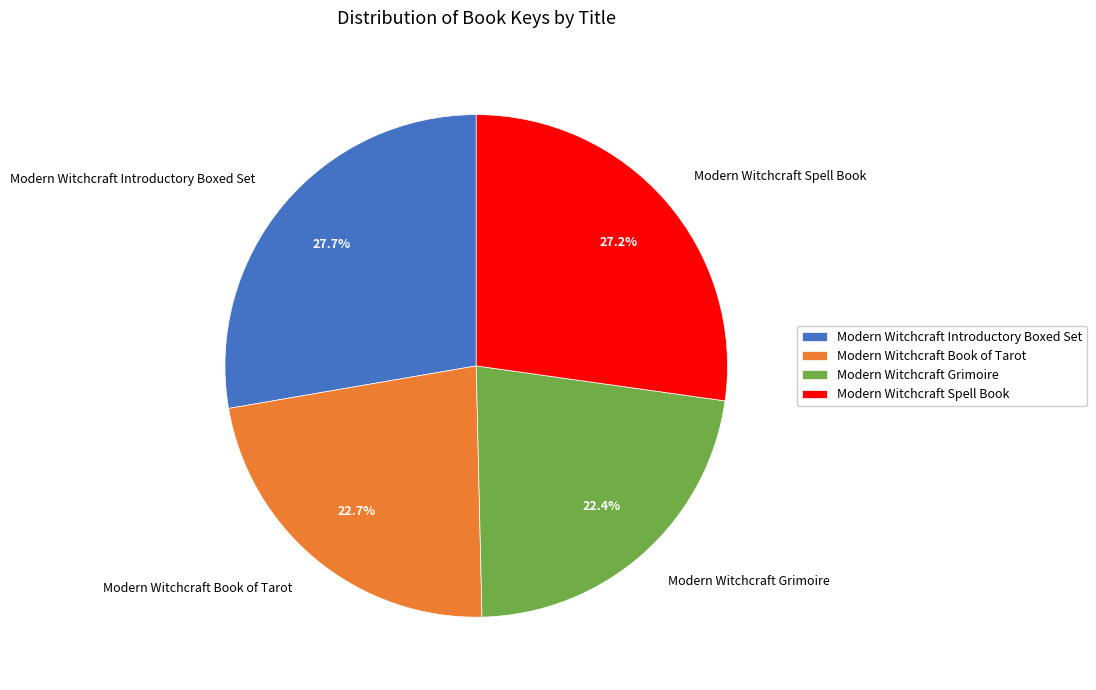

To the nearest percent, what is the difference between the largest and smallest slice percentages?

5%